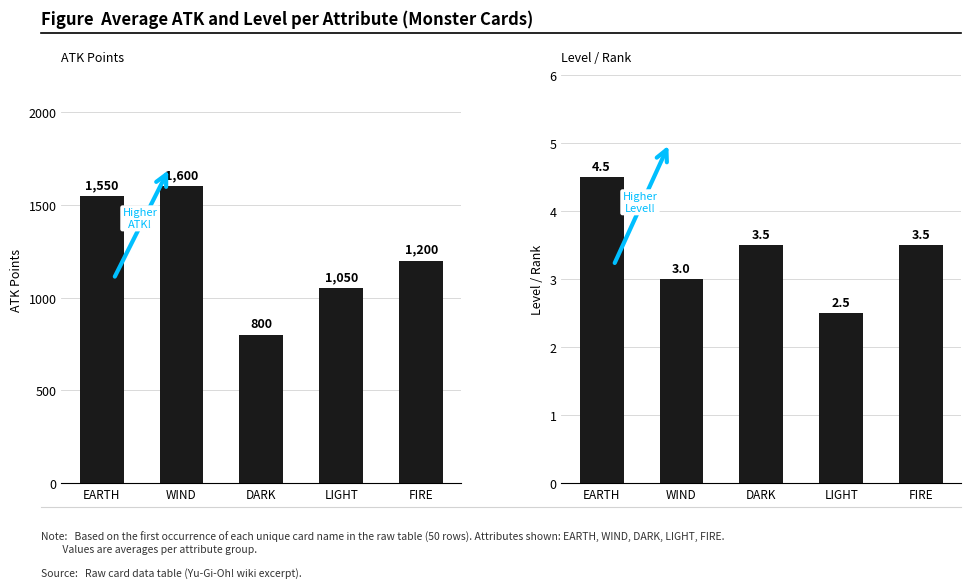

How many Avg Level values are between 3 and 4?

3